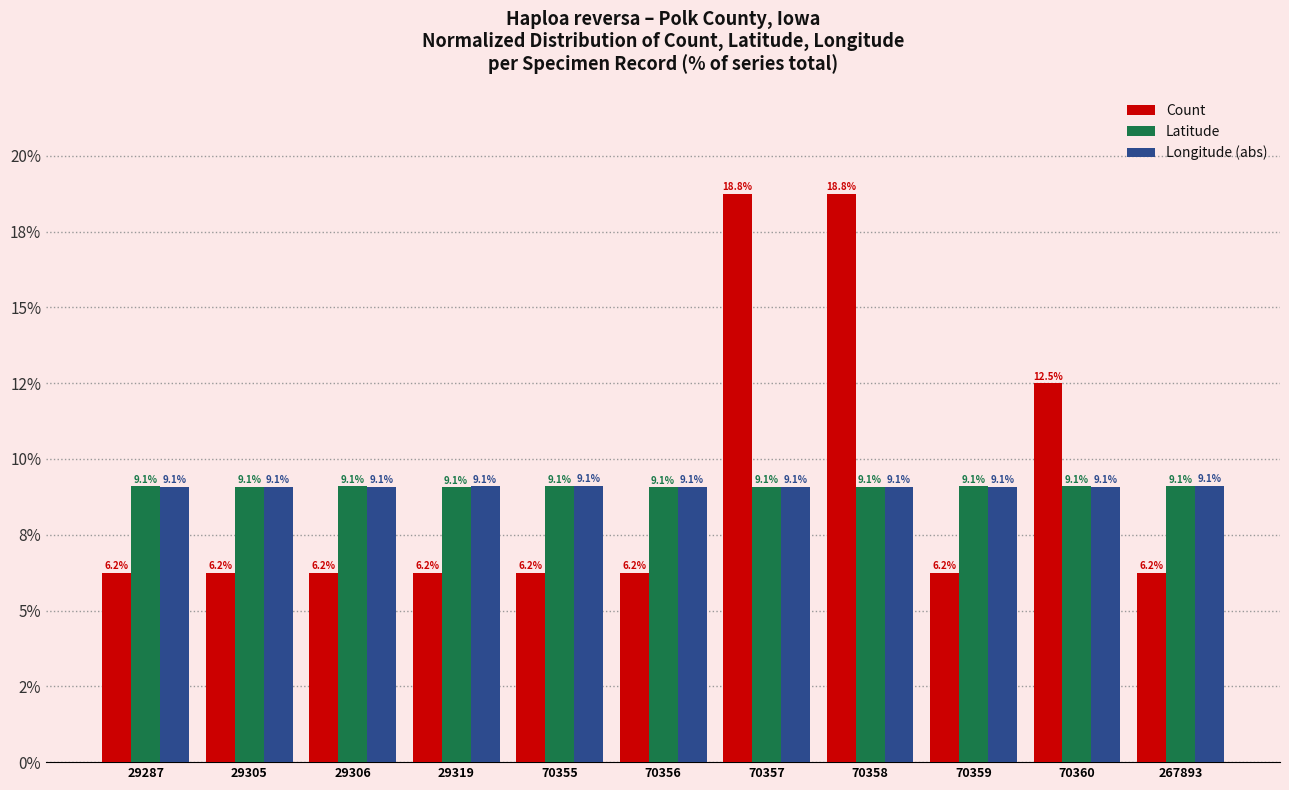

What are all the series names shown in the legend?

Count, Latitude, Longitude (abs)